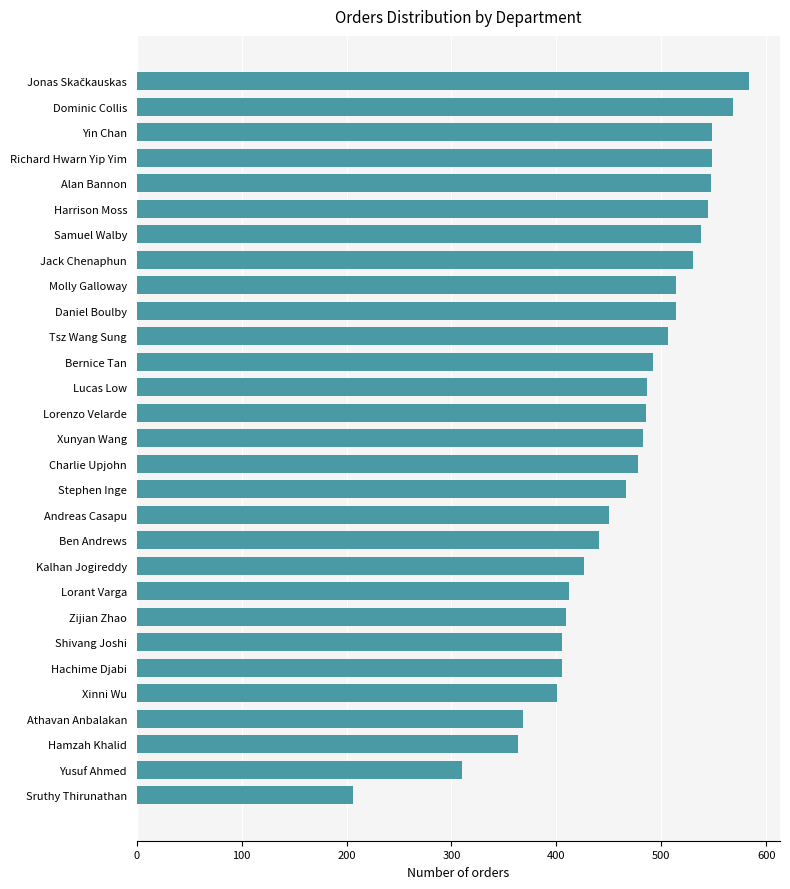

What is the change in value from Molly Galloway to Xunyan Wang?

-31